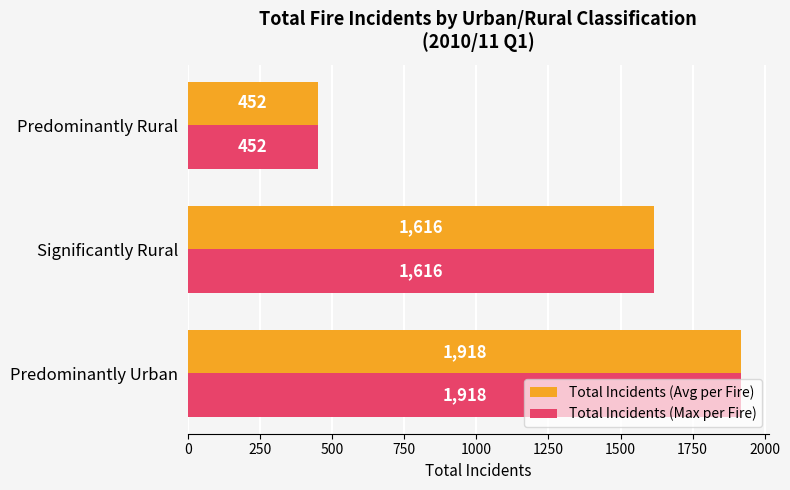

How many categories are shown in the chart?

3